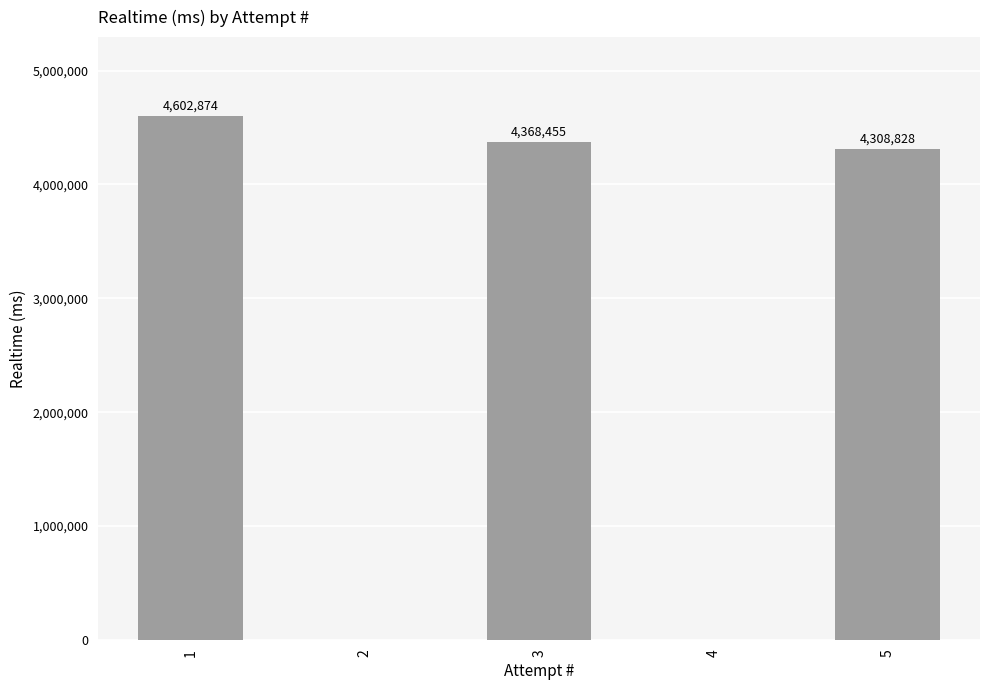

Reading left to right, what are all the values shown in this chart?

4602874	0	4368455	0	4308828